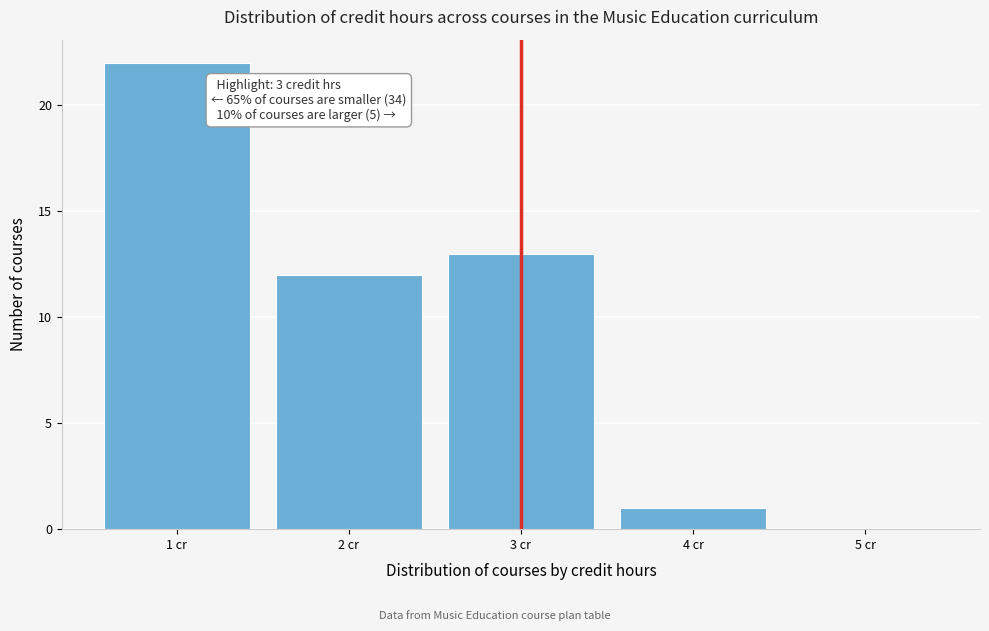

Which range on the x-axis has the tallest bar?

0.5 to 1.5